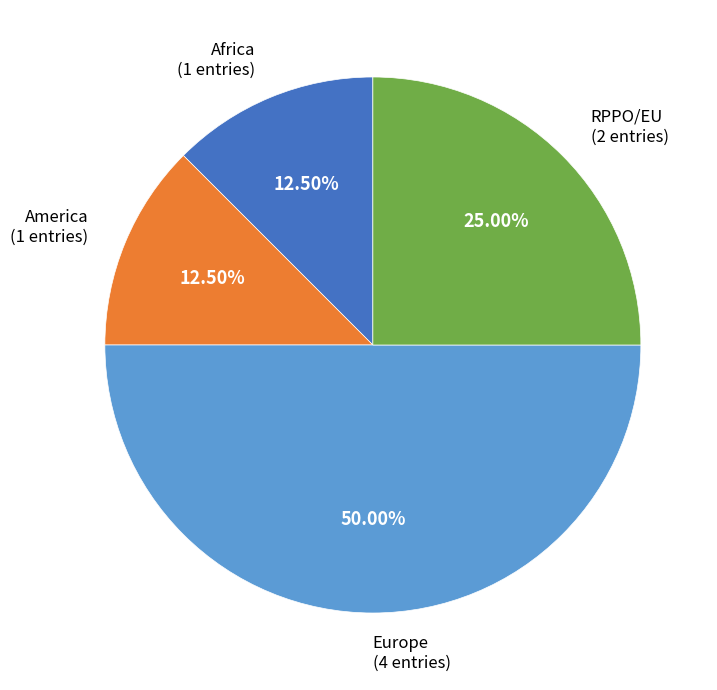

Which has a higher value, Europe or RPPO/EU?

Europe